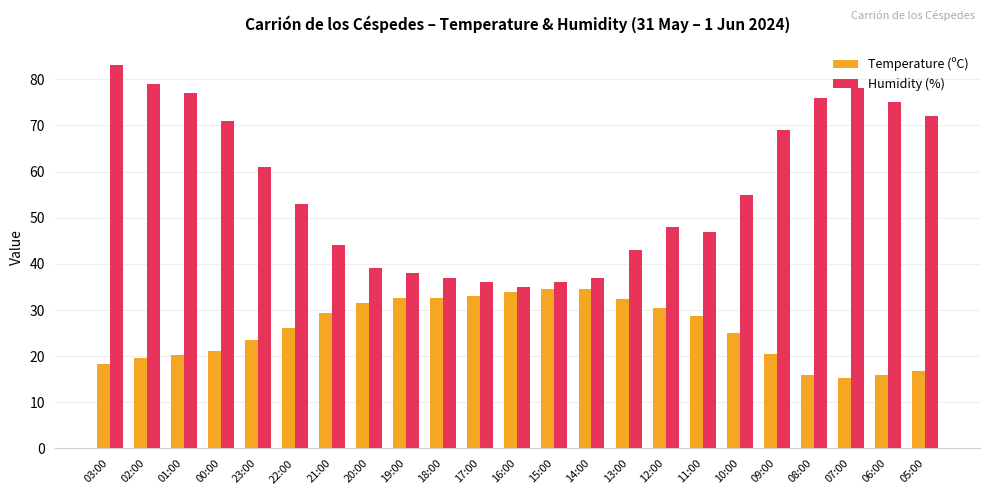

Are the bars horizontal?

No